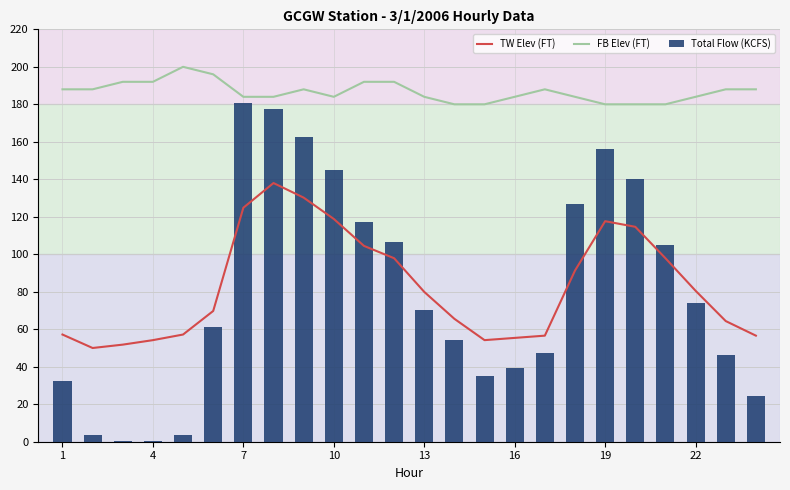

The Total Flow (KCFS) series shows 50.9 at 14. True or false?

False